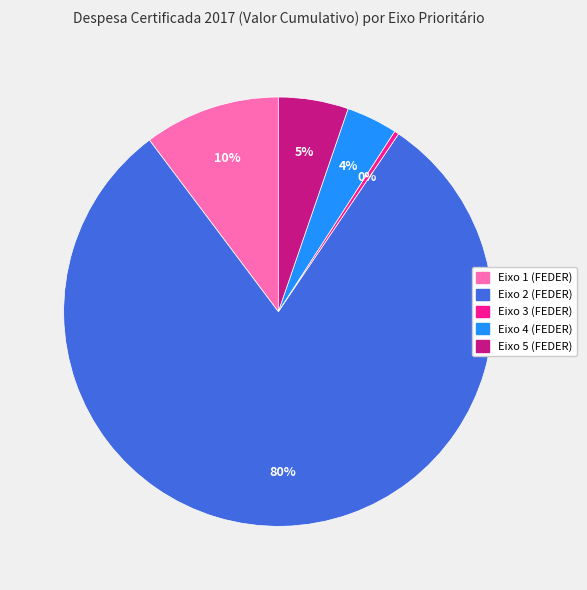

Is it true that Eixo 4 (FEDER) is 4% of the pie?

True